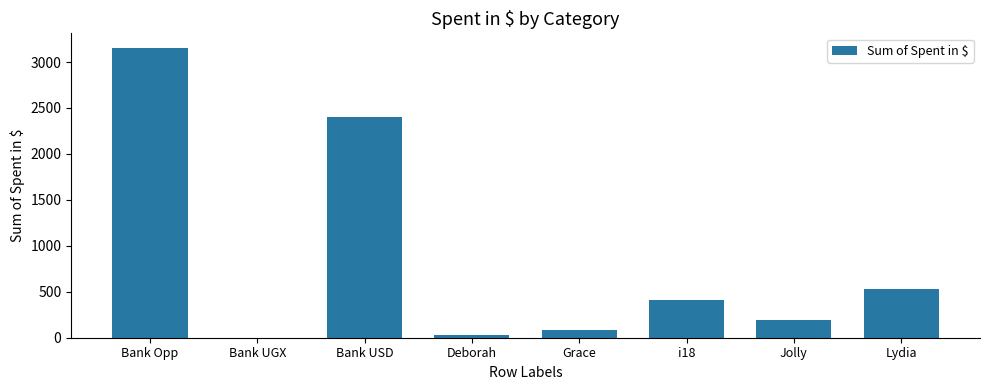

At which label is the value closest to 1577?

Bank USD